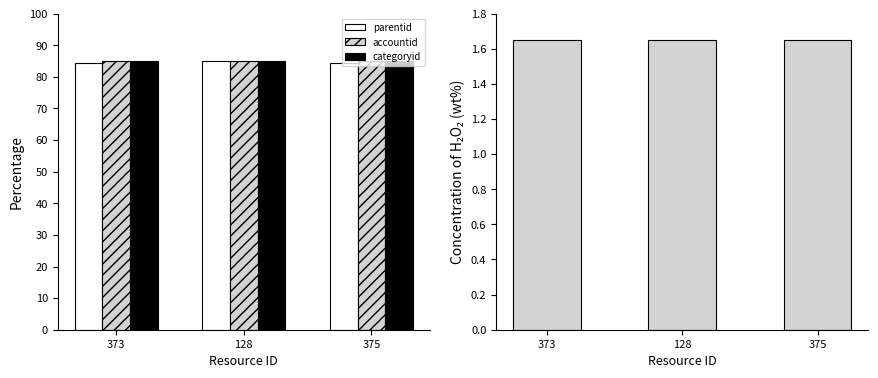

At which label does categoryid reach its peak?

373